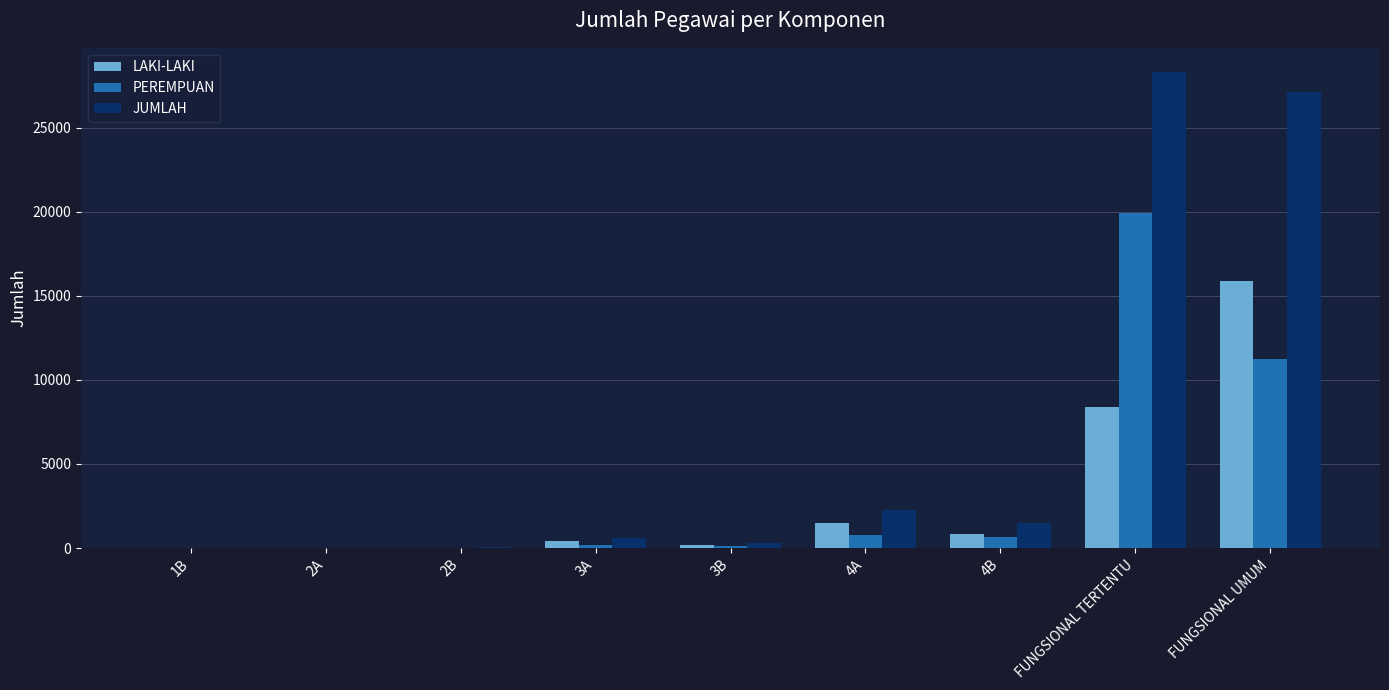

How many distinct data groups are displayed?

3